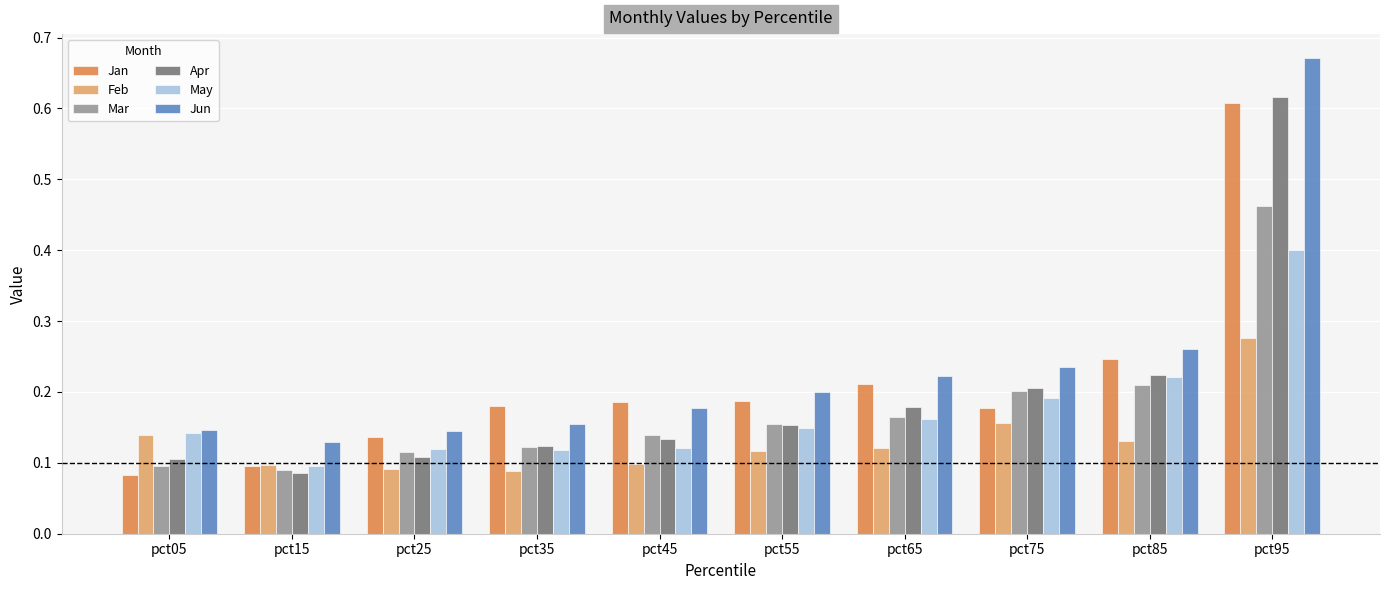

At which label does May reach its peak?

pct95